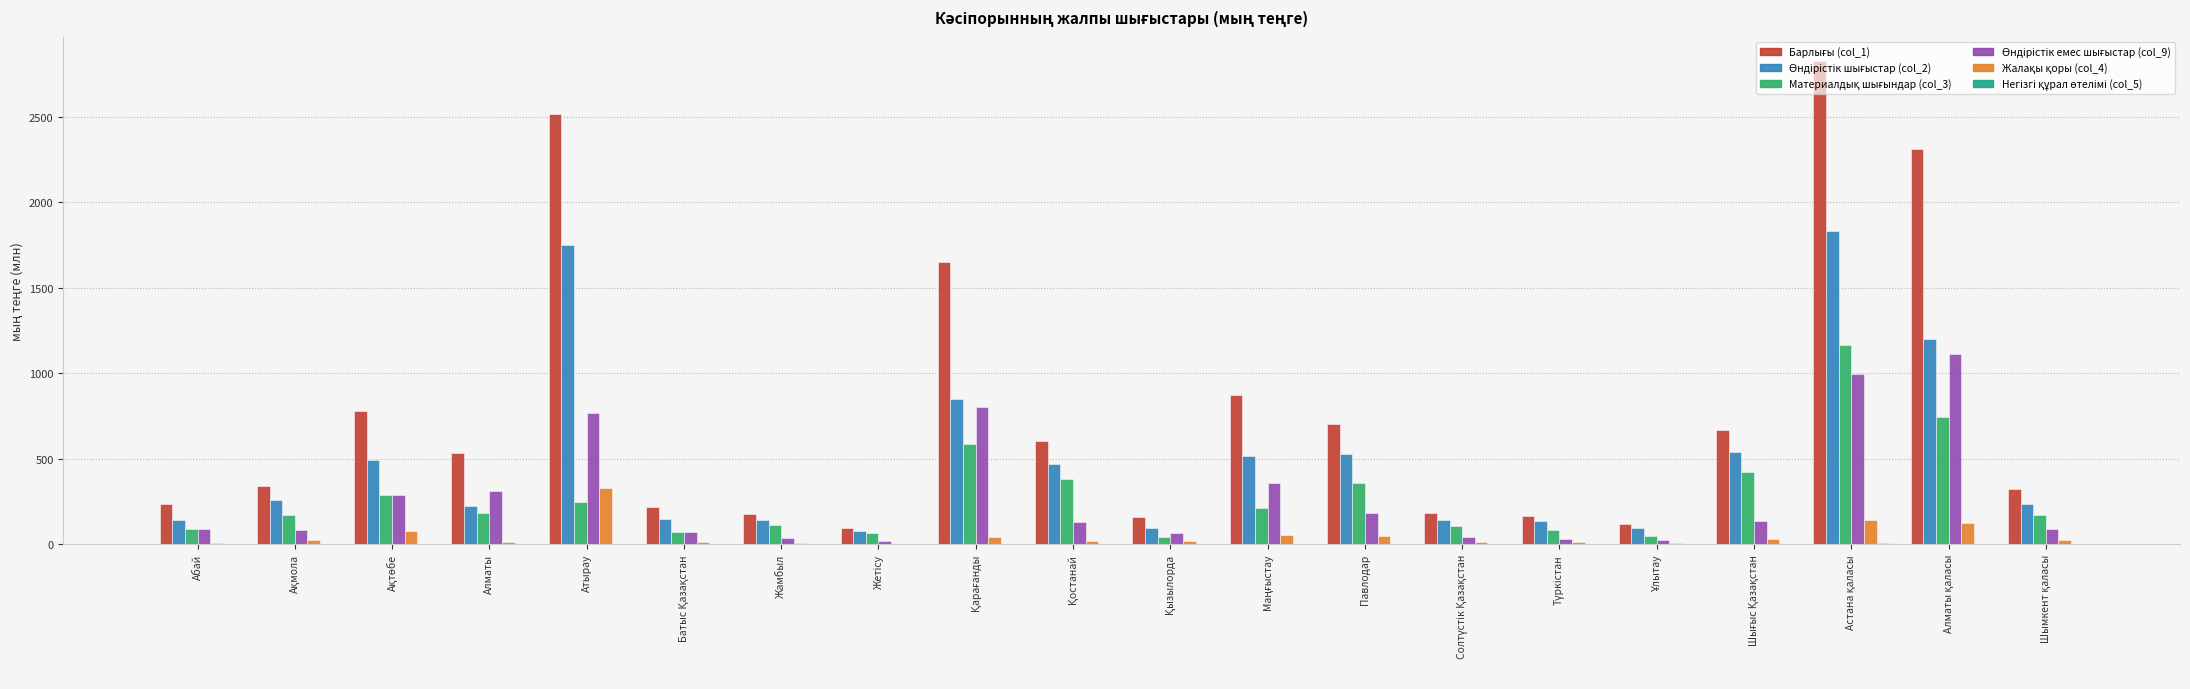

What is the greatest value displayed?

2828.4